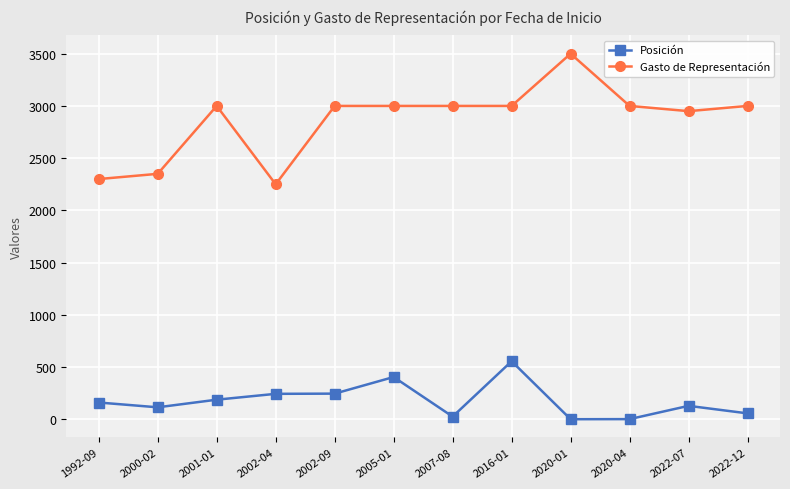

Rank the series at 2016-01 from highest to lowest value.

Gasto de Representación, Posición